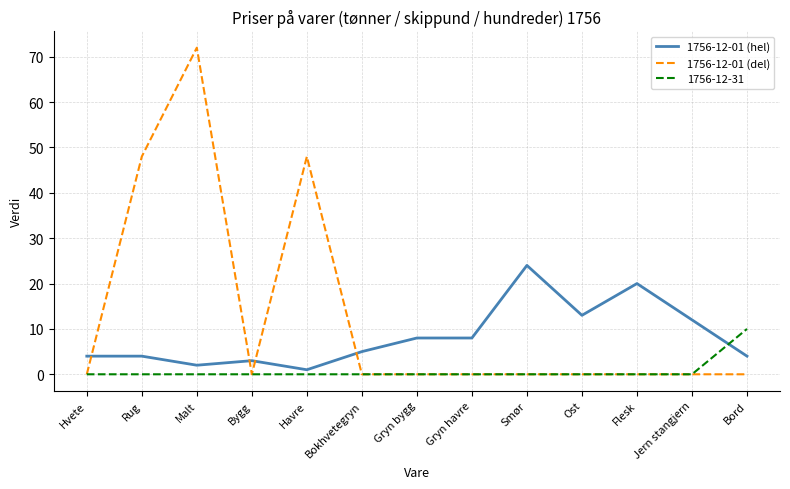

Does the chart display data point markers on the line(s)?

No